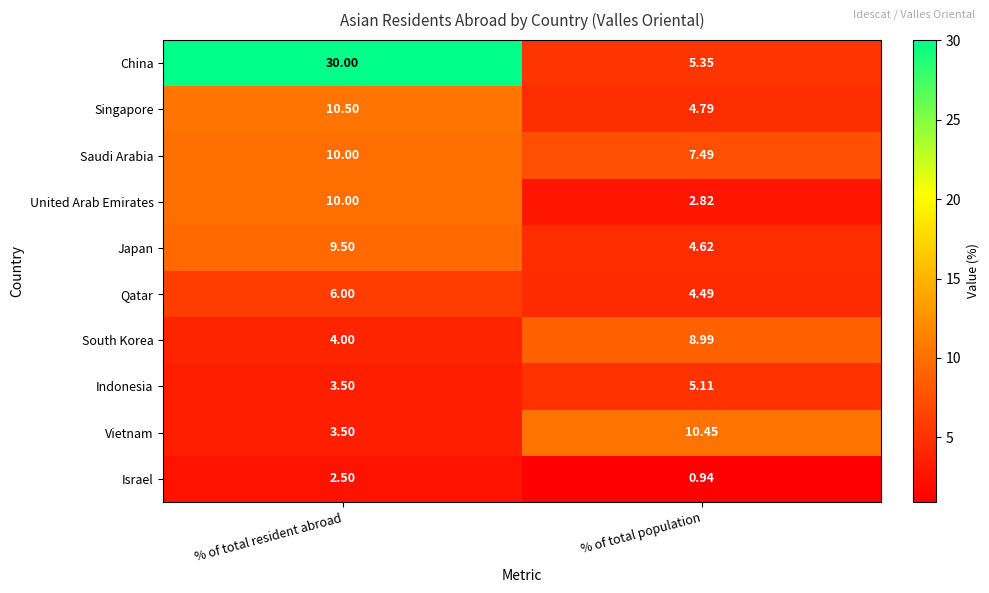

How many distinct data groups are displayed?

10